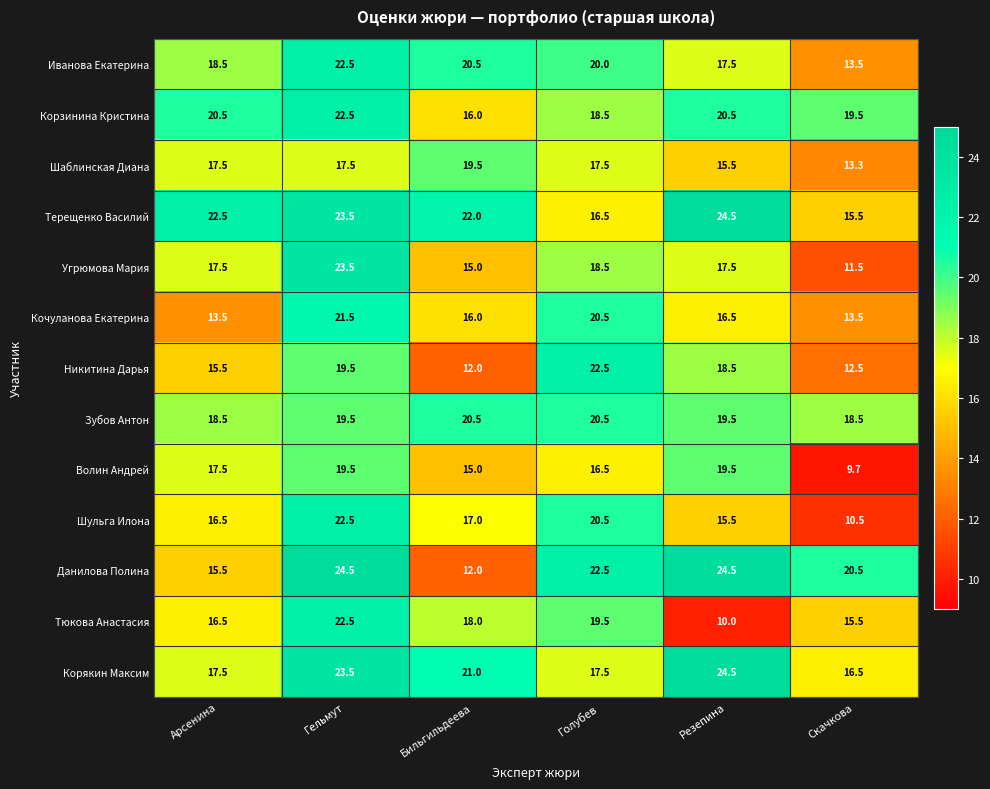

Is the value of Кочуланова Екатерина at Резепина greater than the value of Волин Андрей at Бильгильдеева?

Yes